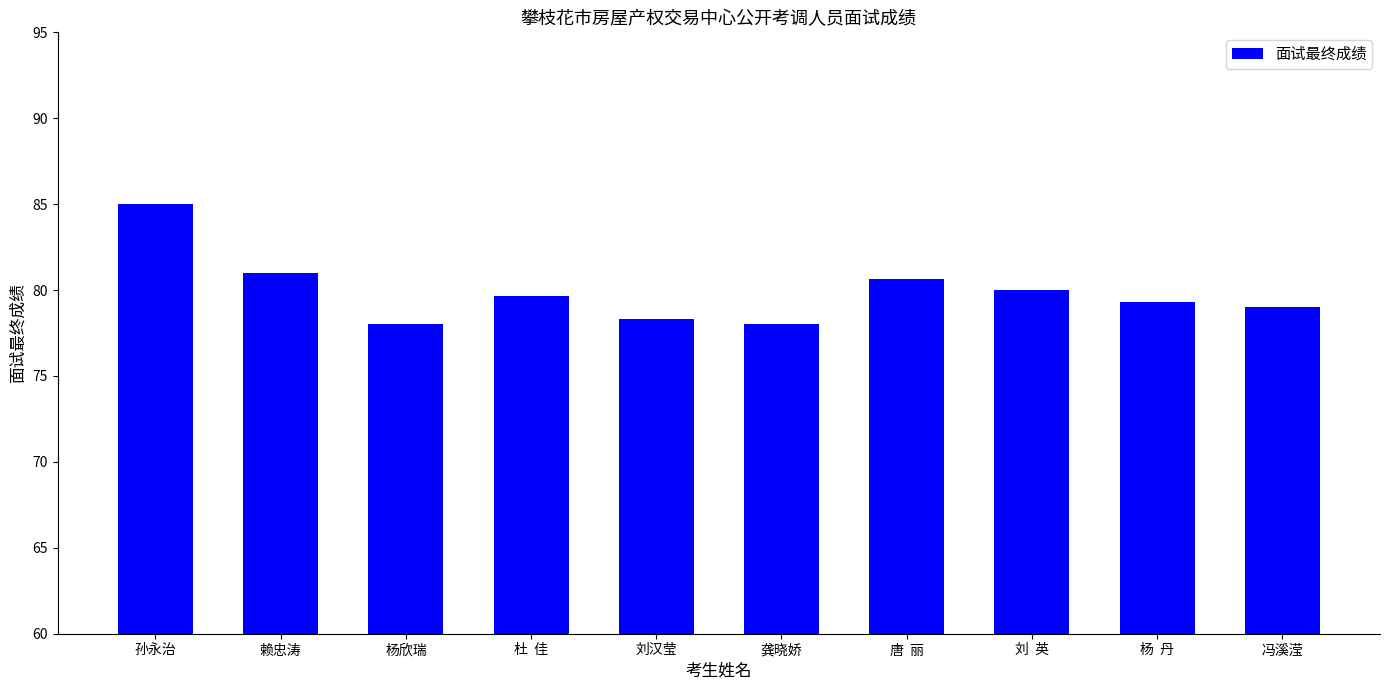

What is the average value?

79.9